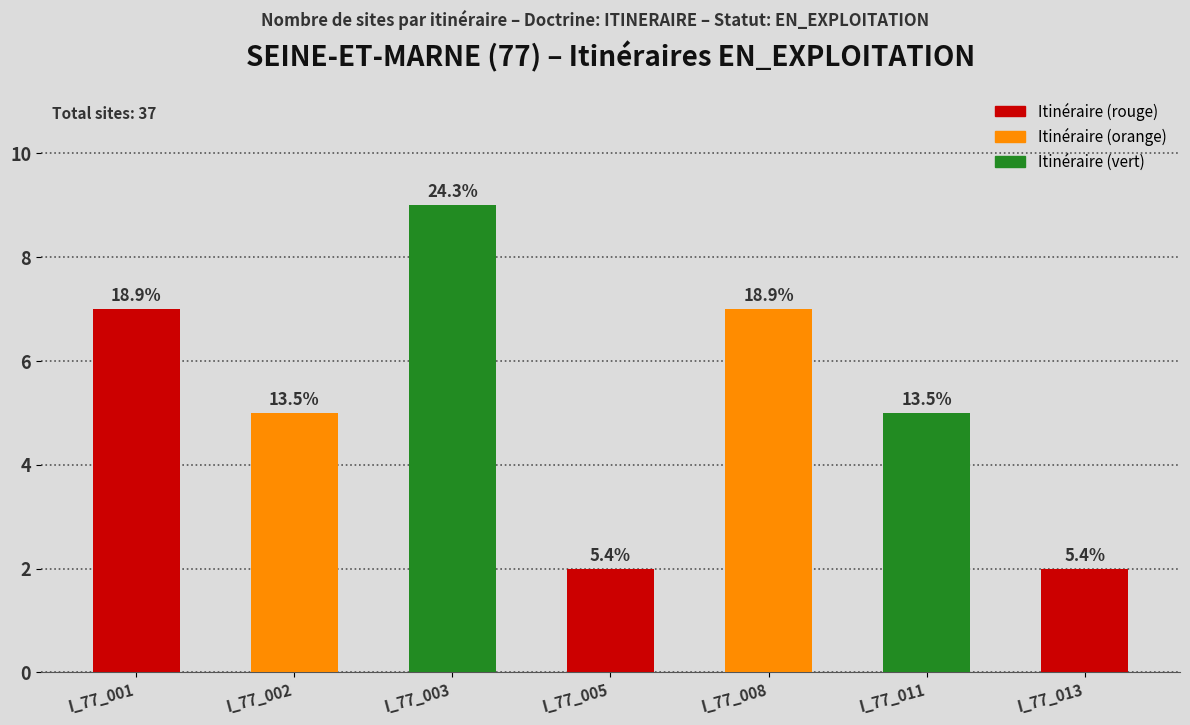

Which category has the lowest value across all series?

I_77_005